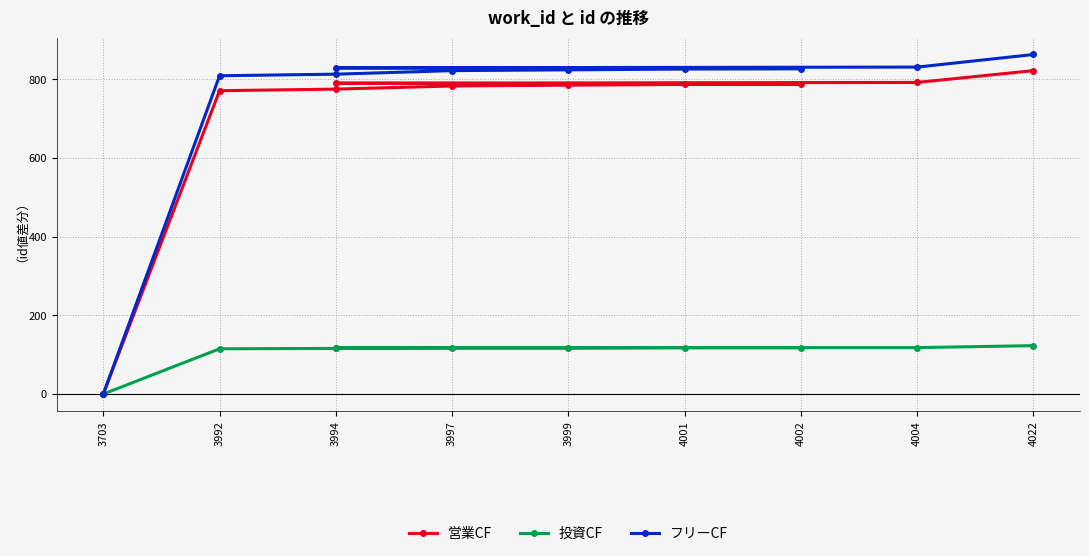

What is the difference between the 投資CF values at 3997 and 3992?

2